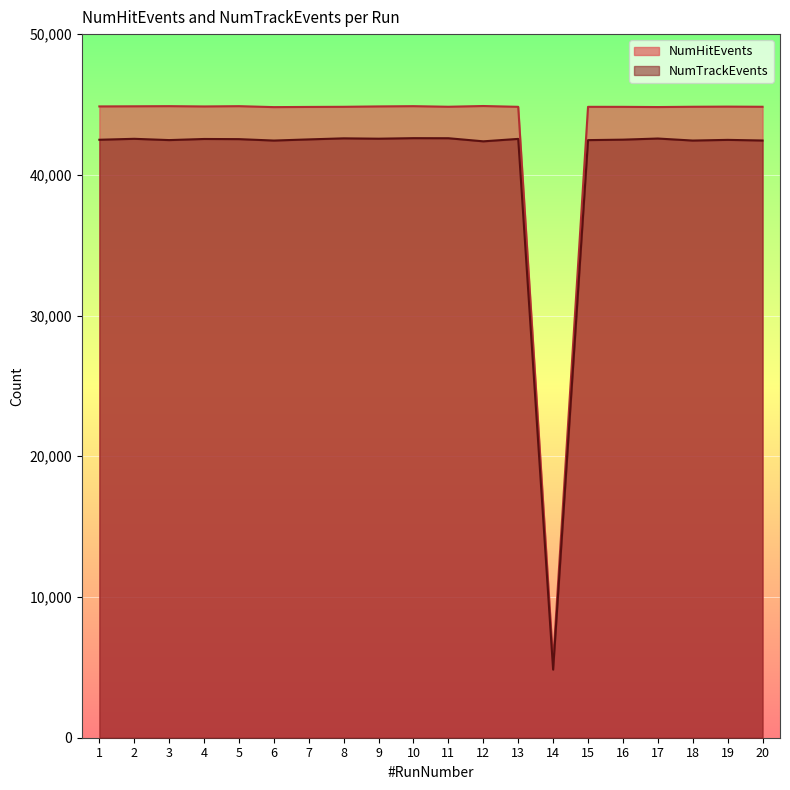

Rank the series at 13 from lowest to highest value.

NumTrackEvents, NumHitEvents